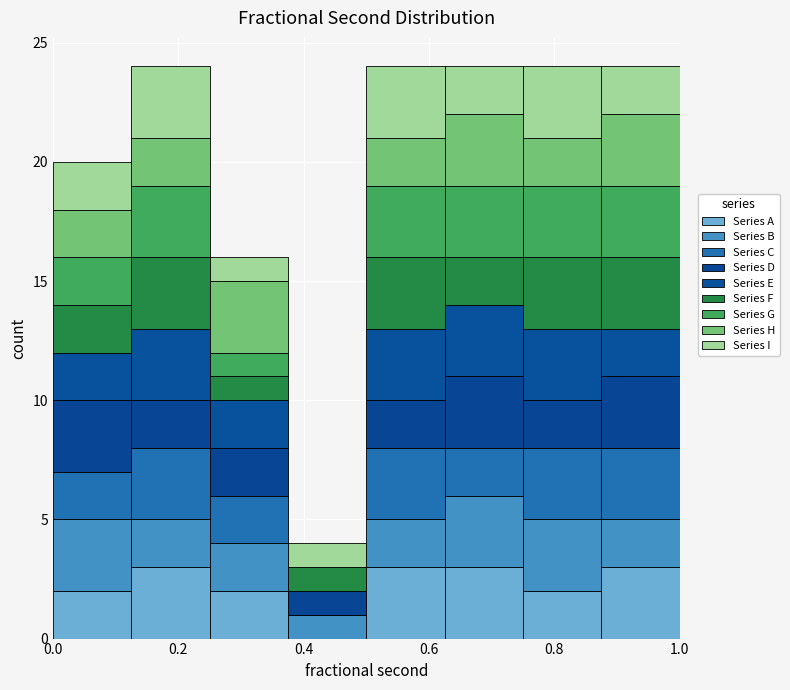

What is the total height of the stacked bar covering 0.500 to 0.625 on the x-axis? Neither the bar edges nor the heights are printed on the chart, so give them approximately, as read against the axes.

24